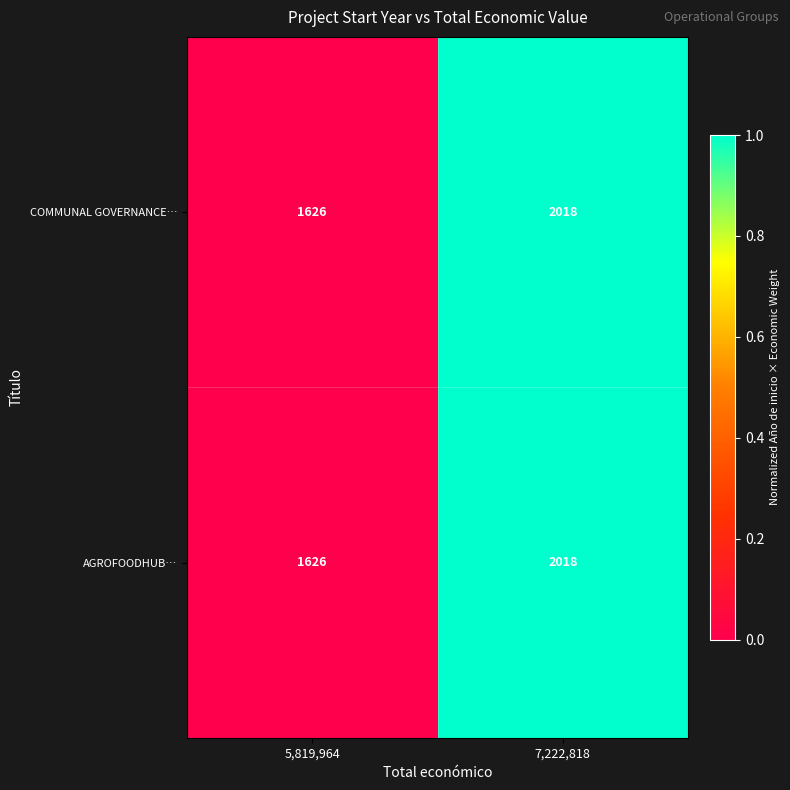

What is the greatest value displayed?

2018